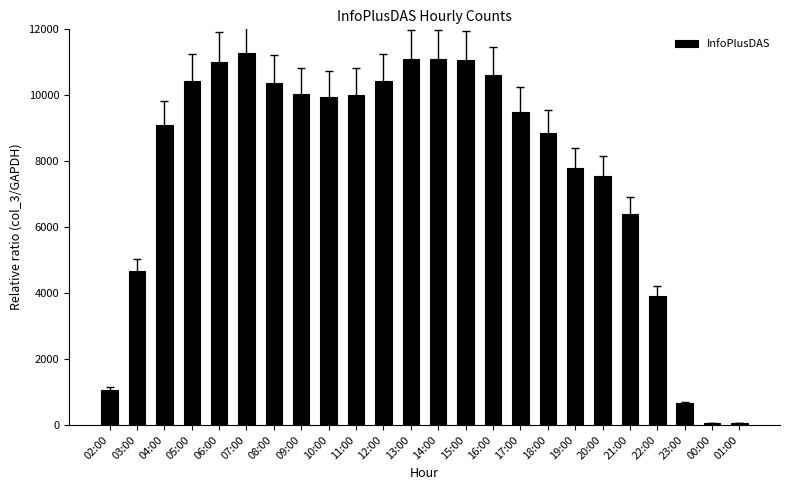

Approximately how many times larger is the value at 08:00 compared to 13:00?

0.9